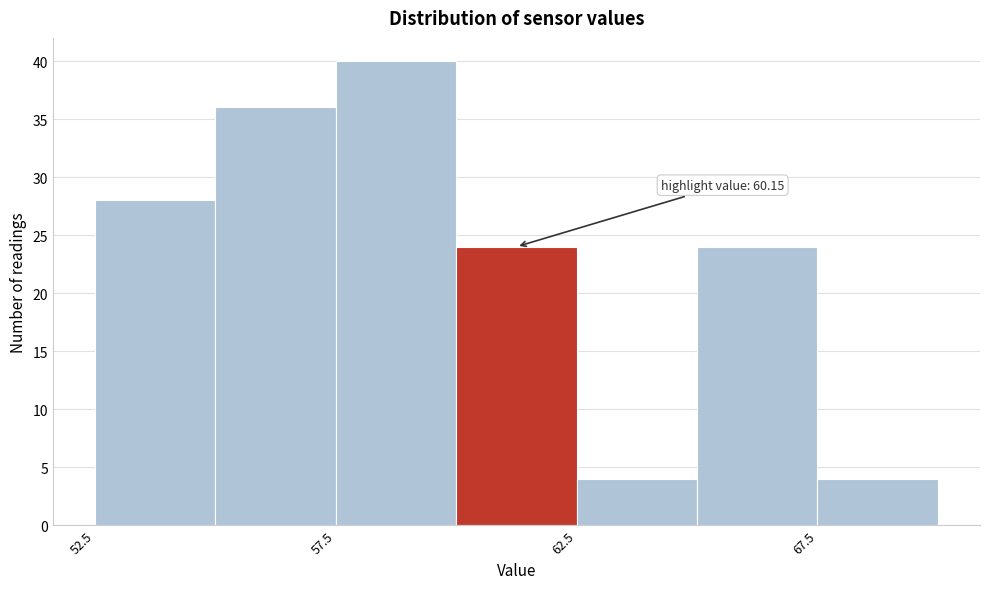

Over which range of the x-axis is the bar tallest?

57.5 to 60.0